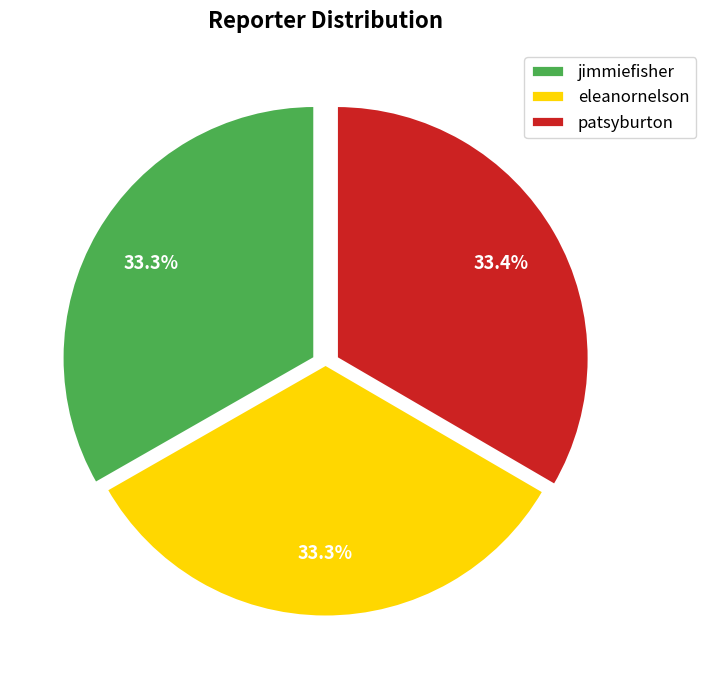

Do jimmiefisher and patsyburton together represent more than half of the pie?

Yes